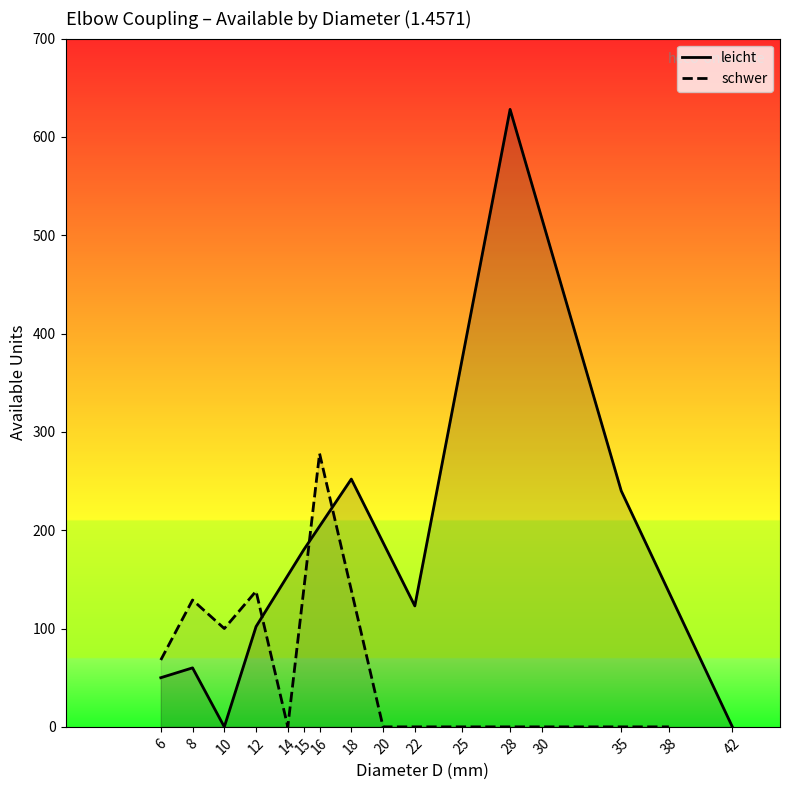

Rank the series by their maximum value, from highest to lowest.

leicht, schwer